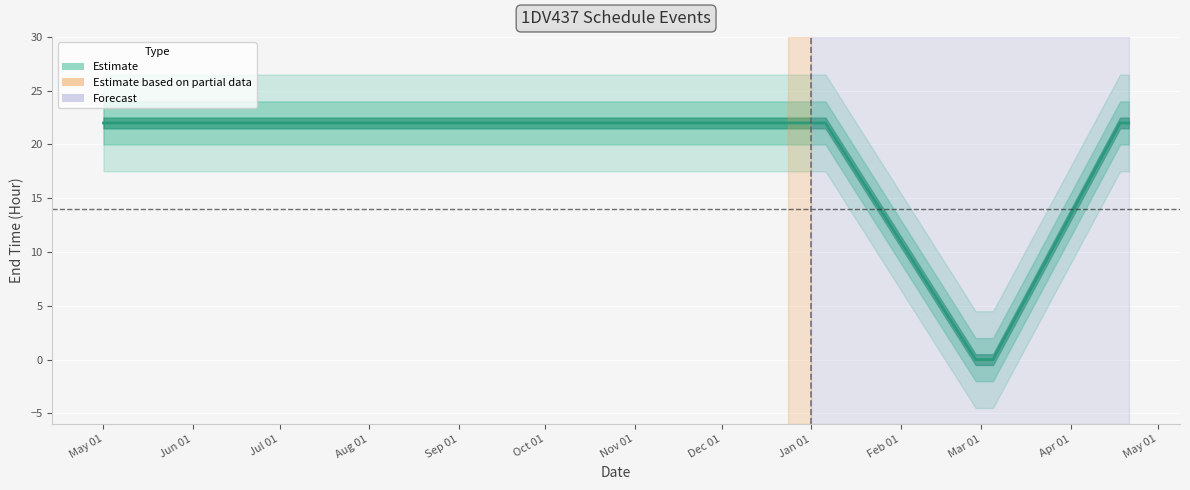

What is the label of the 4th point from the right?

2025-02-27